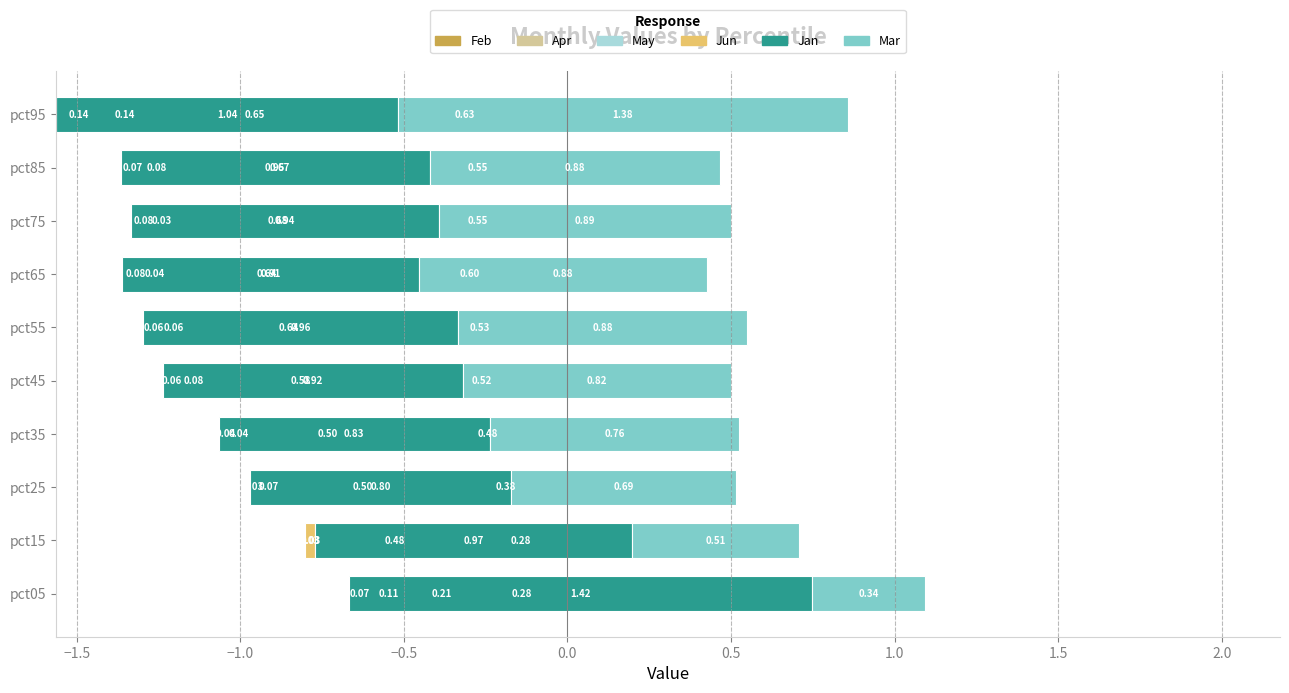

The Feb series shows -0.5 at pct45. True or false?

True